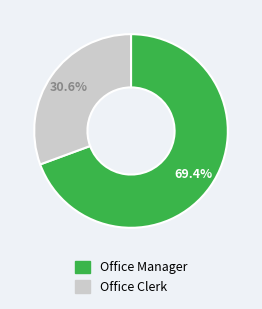

Is the sum of Office Manager and Office Clerk greater than half?

Yes